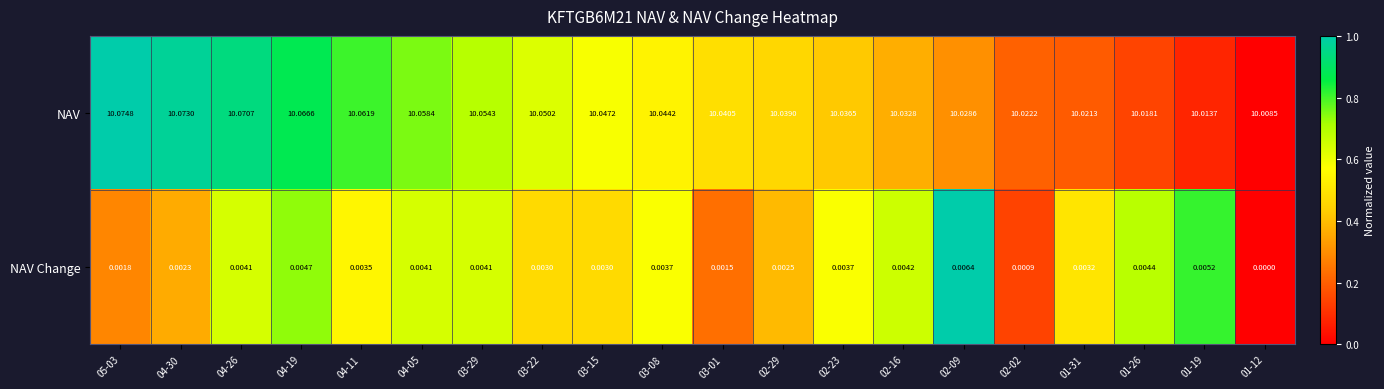

Which series has the widest spread of values?

NAV